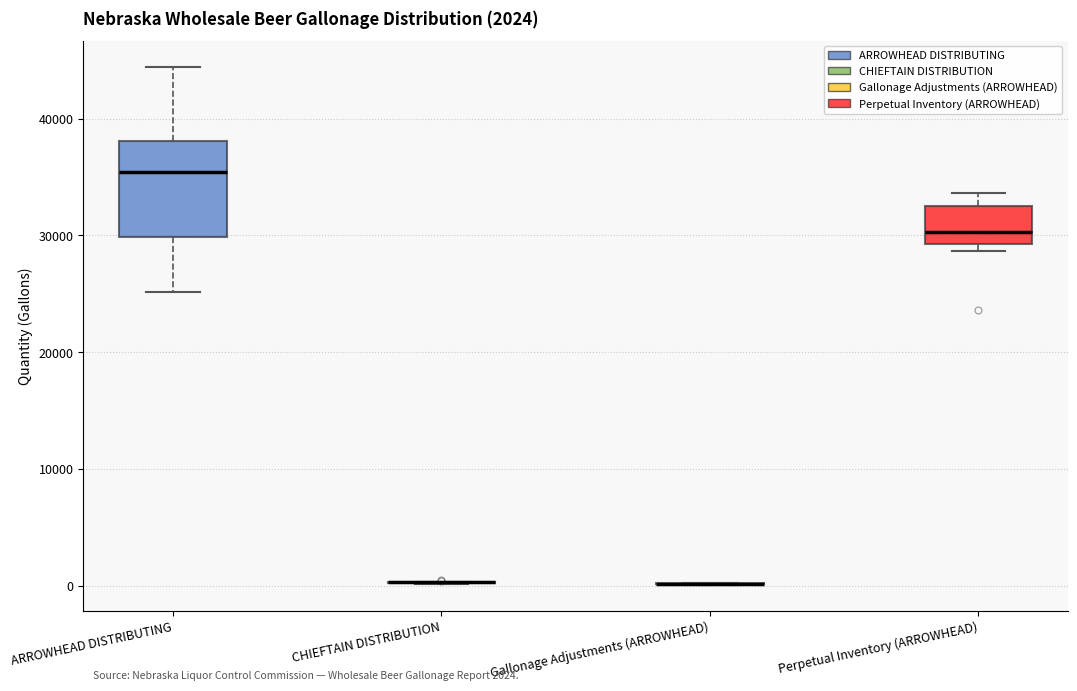

Which box is the tallest, from its lower edge to its upper edge?

ARROWHEAD DISTRIBUTING